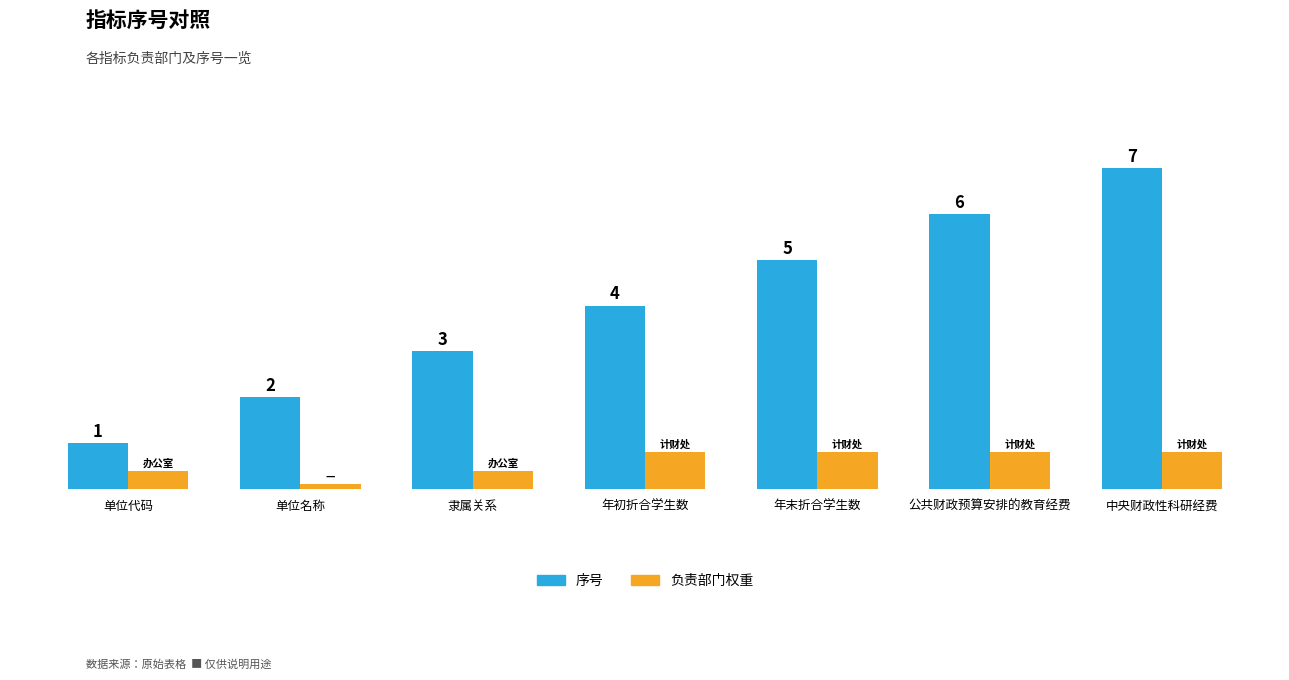

List the series in order of their peak value, highest first.

序号, 负责部门权重